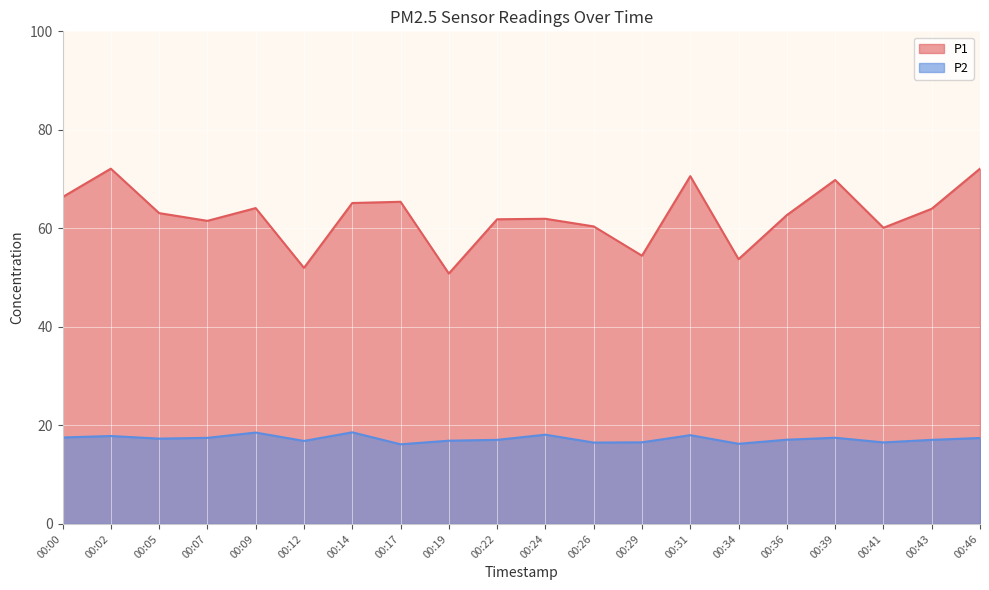

How many lines are shown in the chart?

2